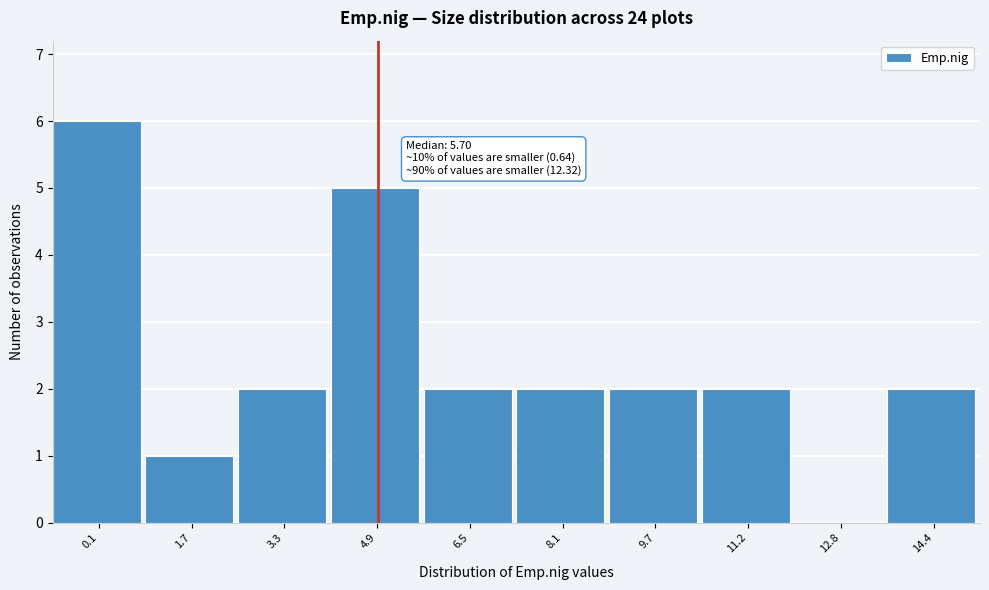

Reading left to right, what are all the values shown in this chart?

0.1=6	1.7=1	3.3=2	4.9=5	6.5=2	8.1=2	9.7=2	11.2=2	12.8=0	14.4=2